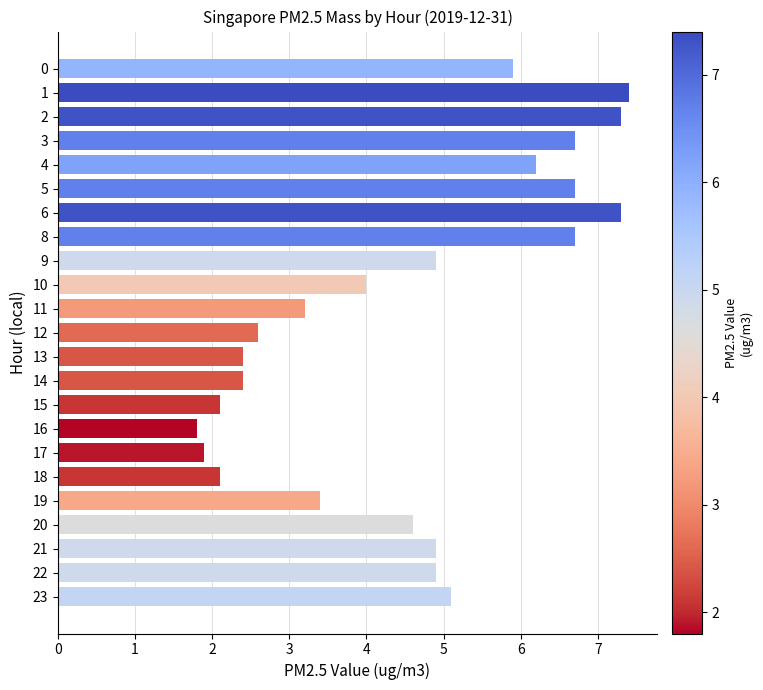

The value at 13 is 2.4. True or false?

True